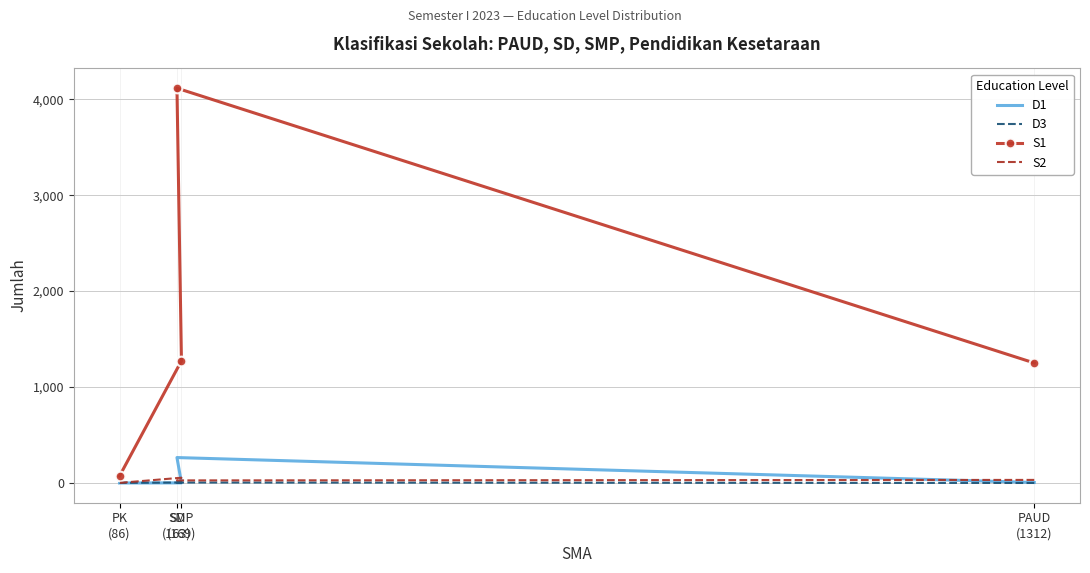

What value does the S2 series have at PK
(86)?

1